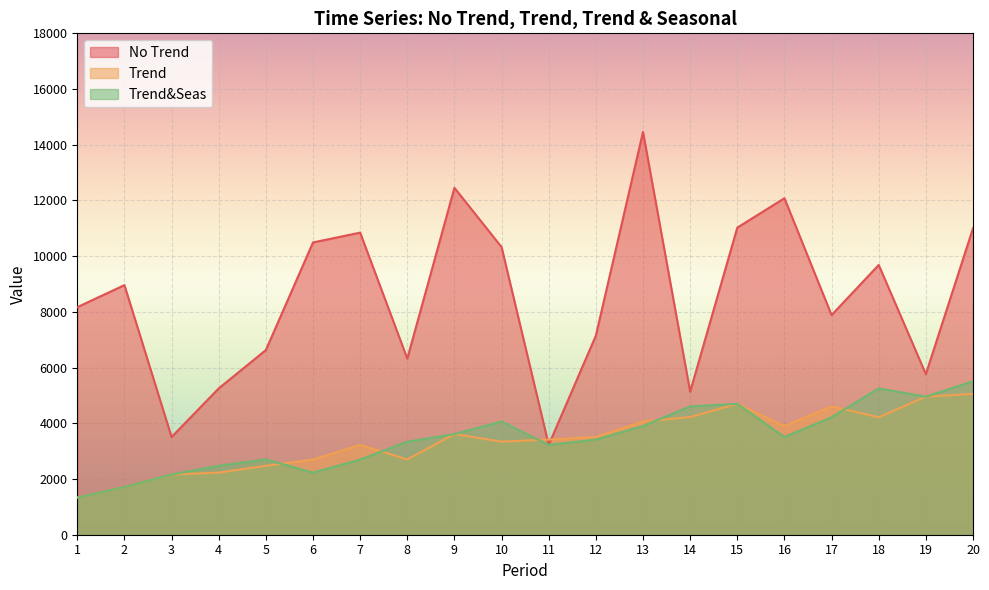

What is the value of the Trend point at the 15th from the left?

4700